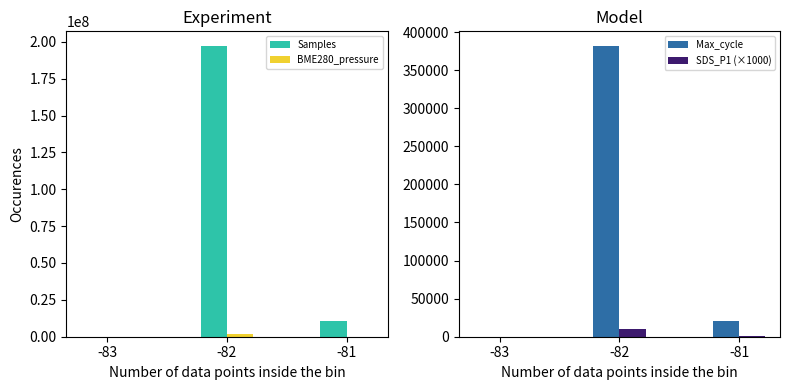

Reading left to right, extract all data points from this chart.

Samples: -83=0.0	-82=197214968.0	-81=10383453.0
BME280_pressure: -83=0.0	-82=1942345.5	-81=102240.8
Max_cycle: -83=0.0	-82=381922.0	-81=20050.0
SDS_P1 (×1000): -83=0.0	-82=9580.0	-81=800.0